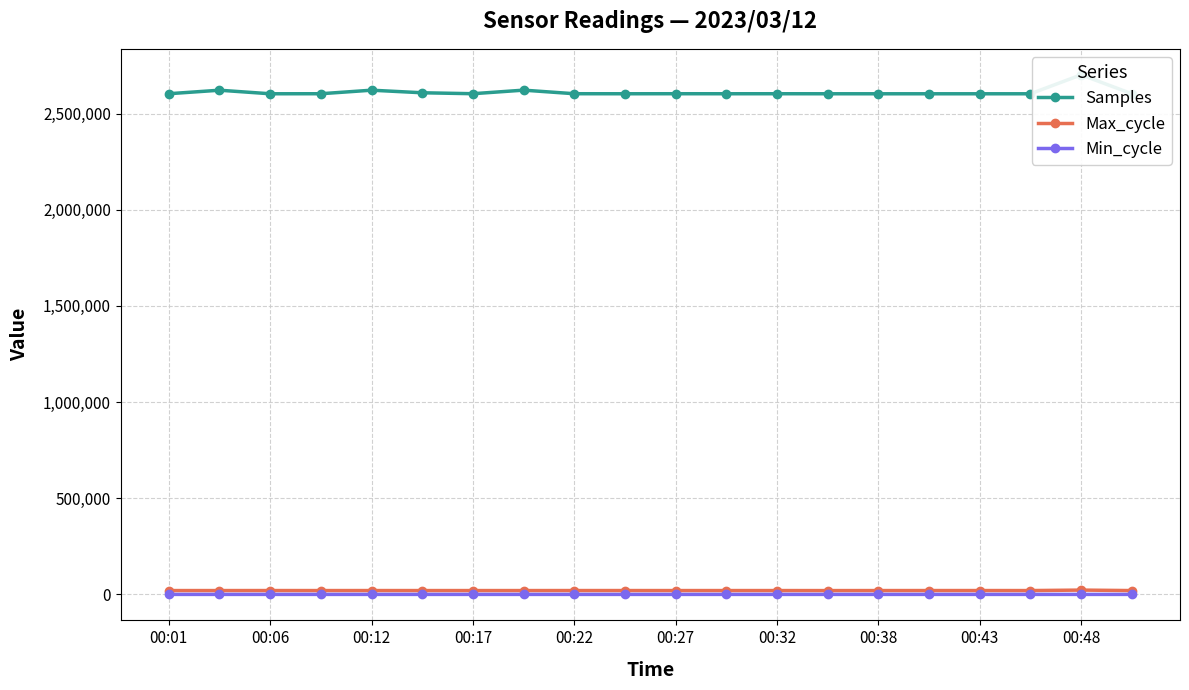

What is the value of the Samples point at the 1st from the left?

2603327